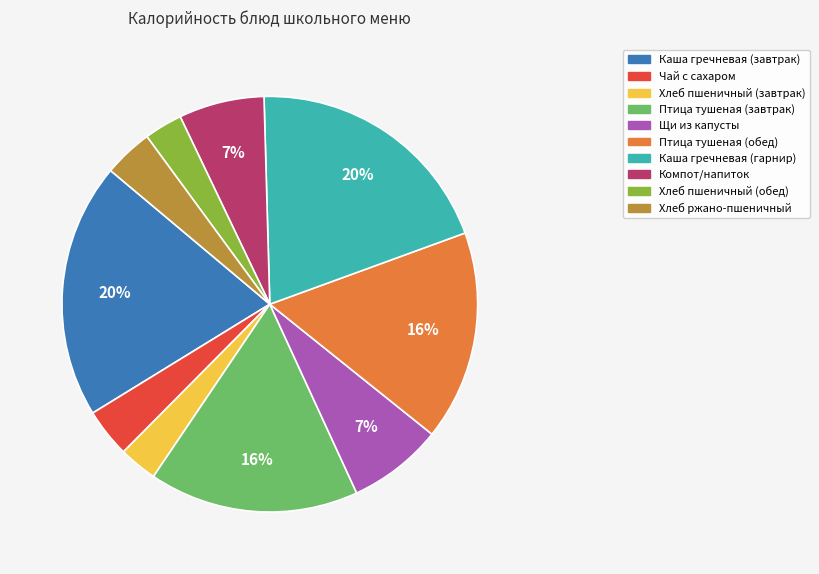

What is the ratio of the value at Каша гречневая (завтрак) to the value at Птица тушеная (обед)?

1.2